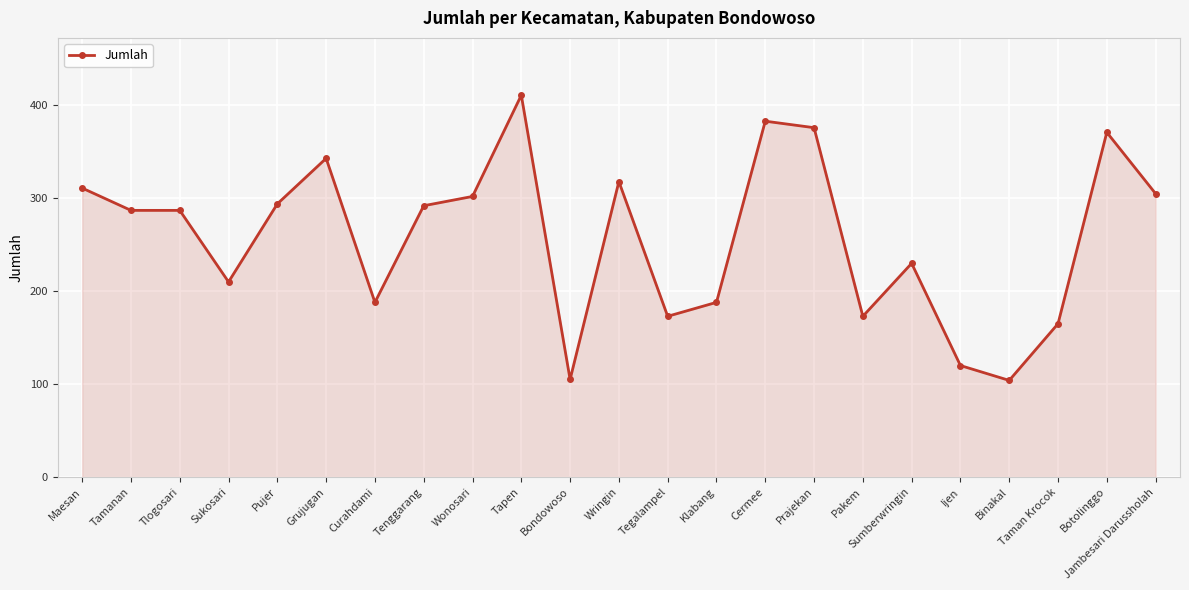

What is the label of the 16th point from the right?

Tenggarang